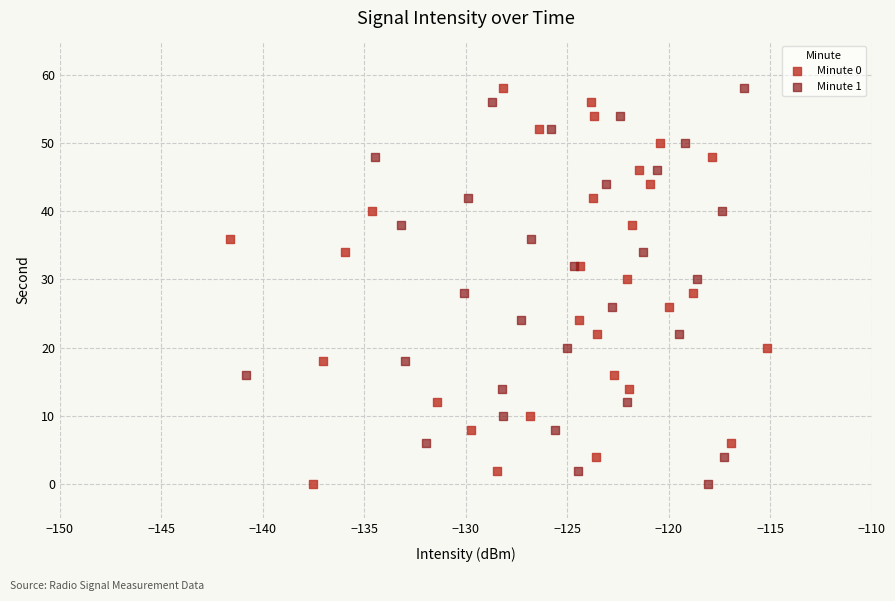

What are all the series names shown in the legend?

Minute 0, Minute 1